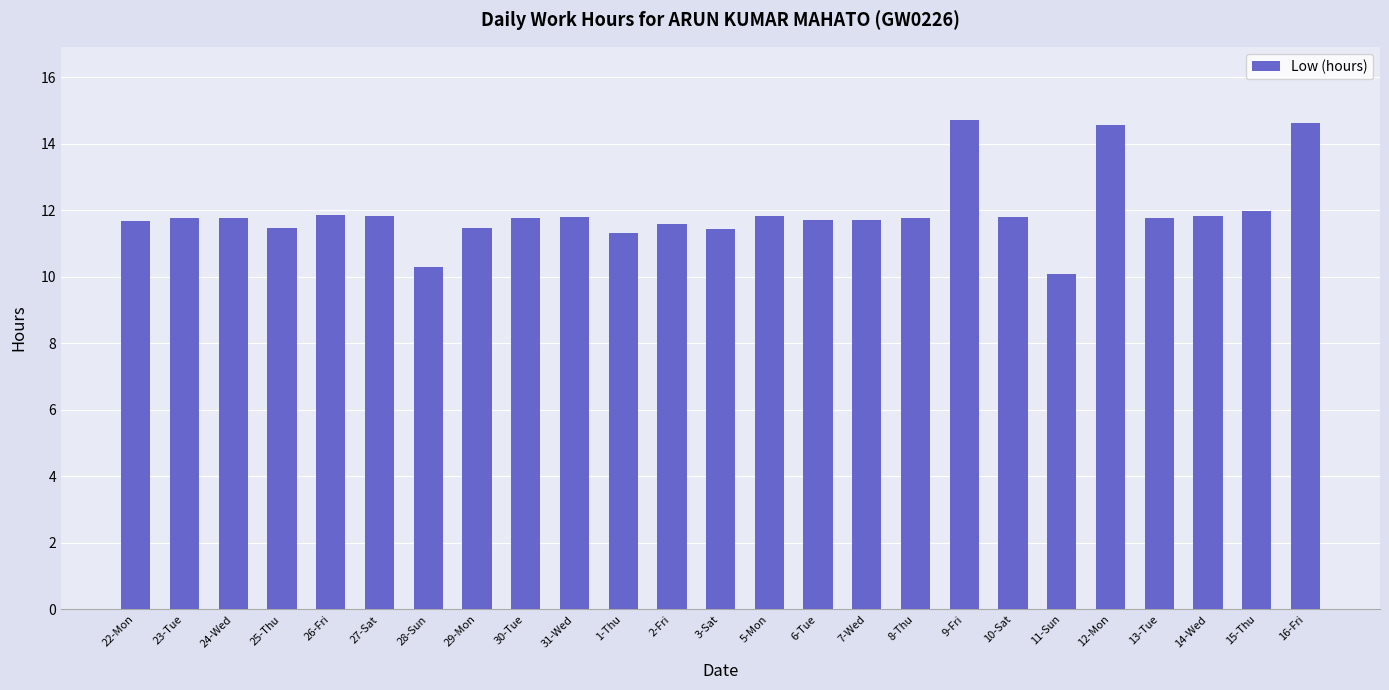

True or false: the data shows 16.2 at 1-Thu.

False